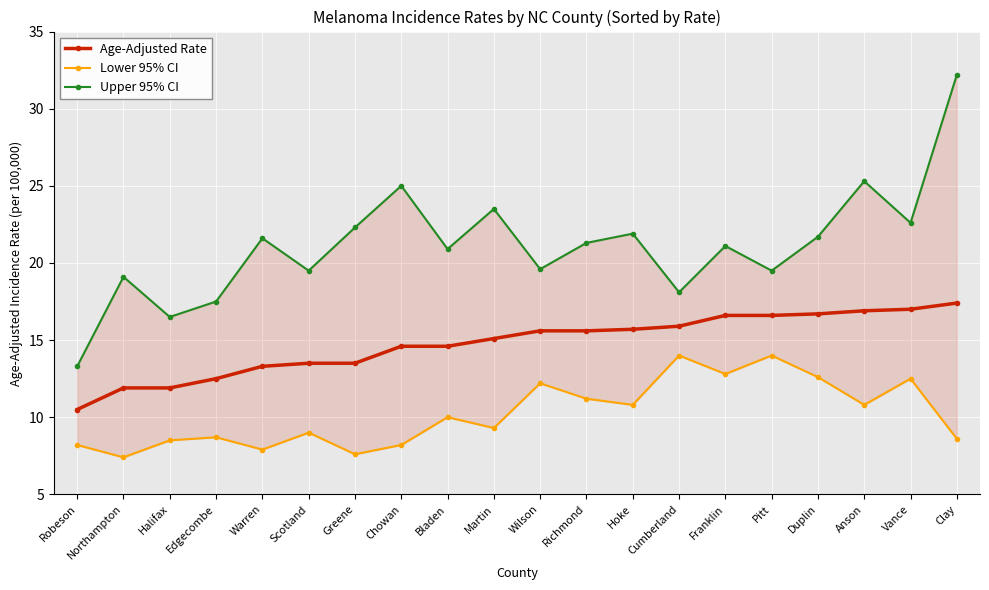

Where is the first local minimum for Upper 95% CI?

Halifax